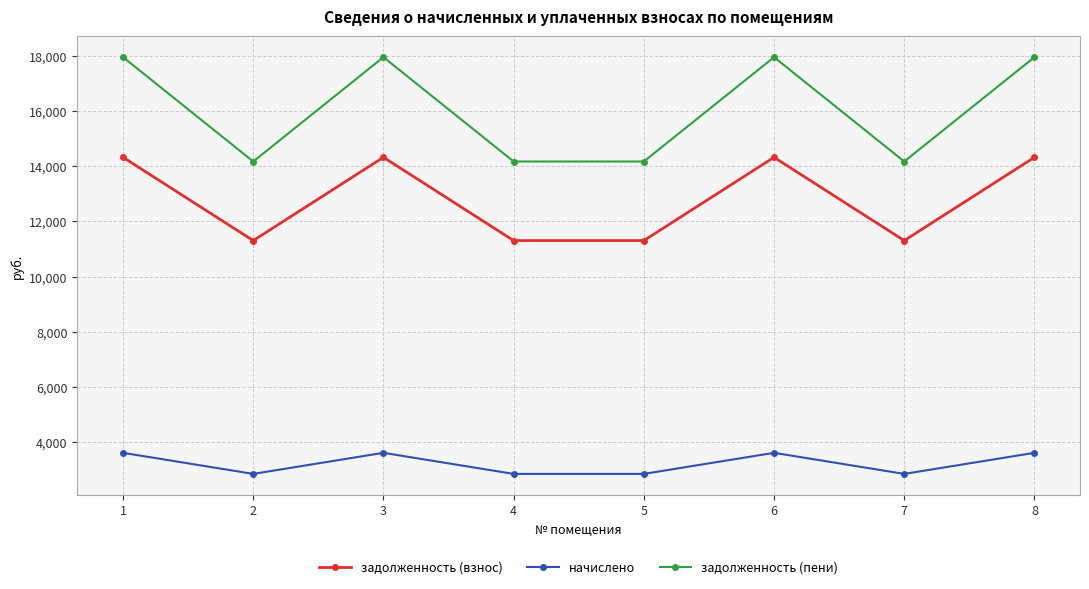

At which category does задолженность (пени) reach its first local peak?

3